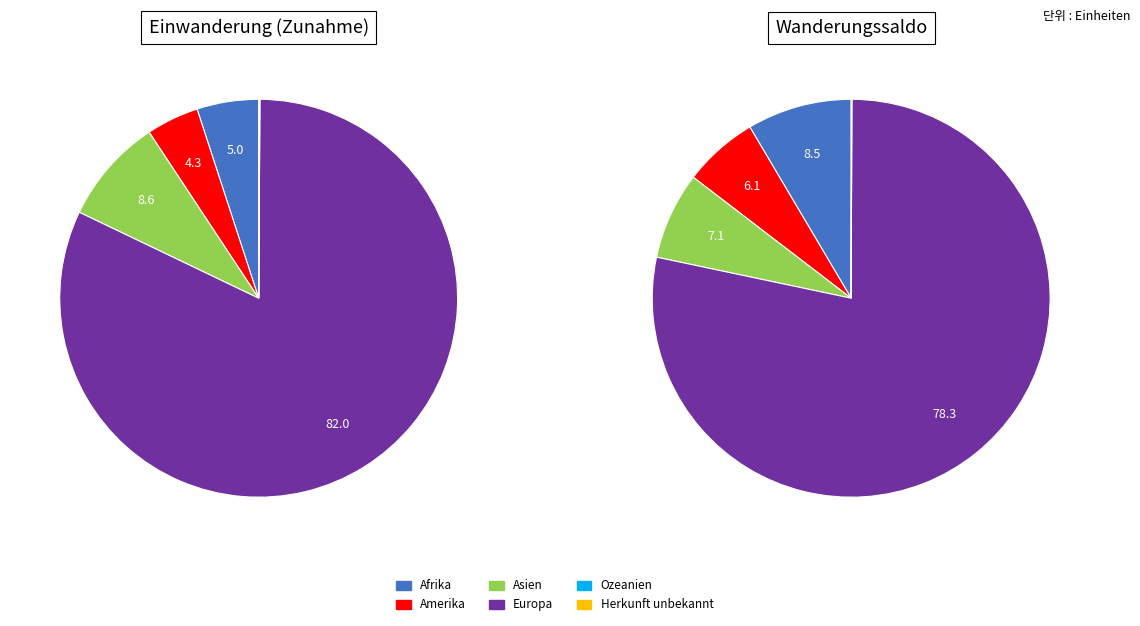

Is it true that Asien is 18% of the pie?

False